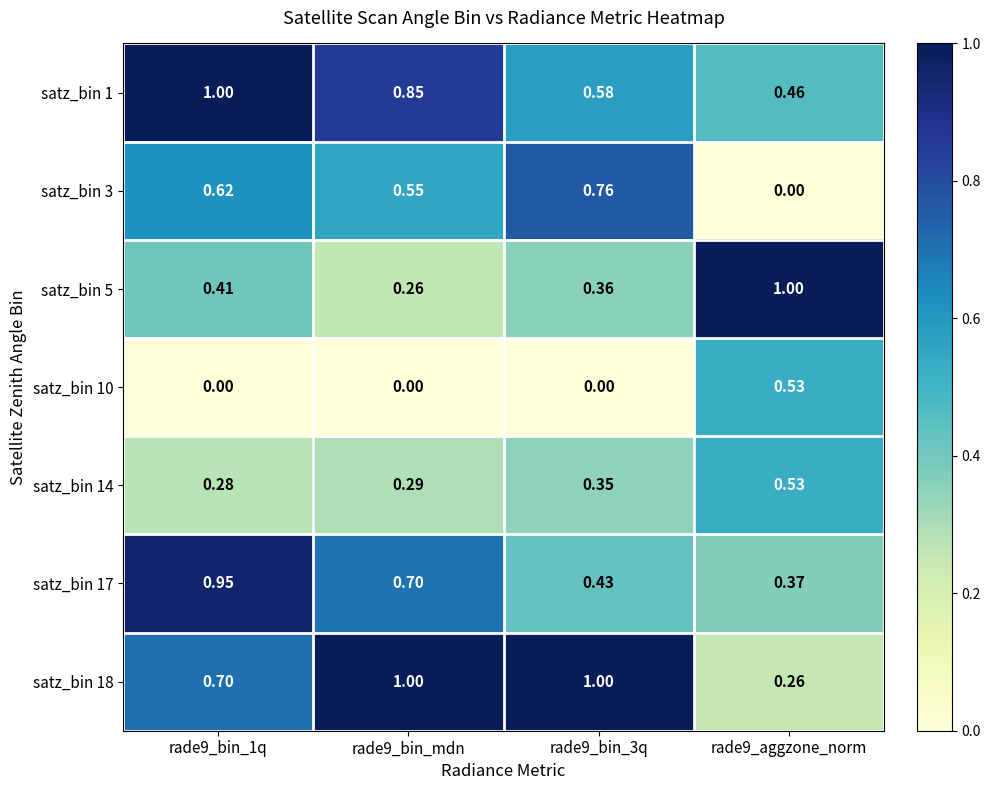

Is the value of satz_bin 3 at rade9_aggzone_norm greater than the value of satz_bin 1 at rade9_aggzone_norm?

No